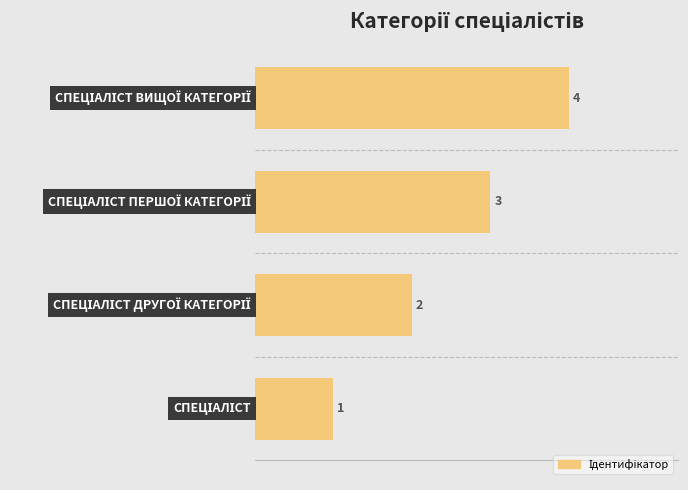

What is the maximum value shown in the chart?

4